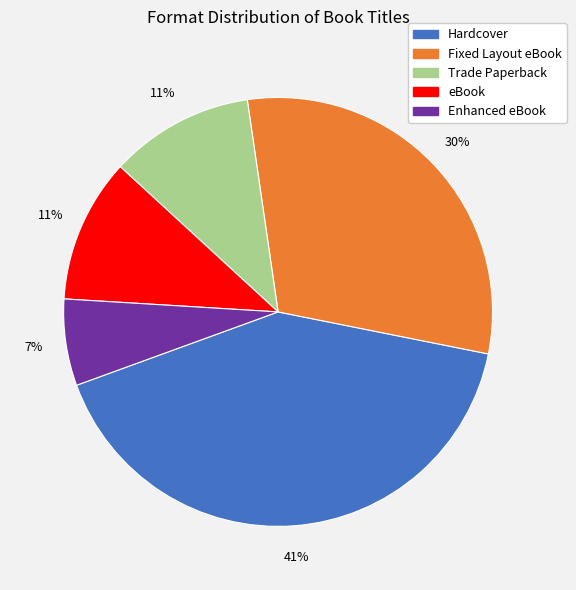

To the nearest percent, what portion does Hardcover represent?

41%